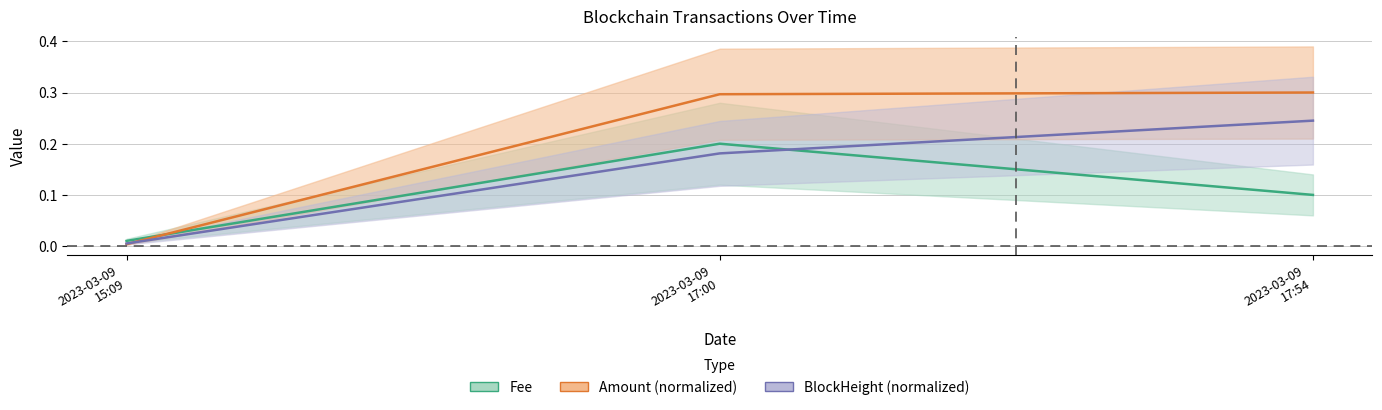

Which series has the widest spread of values?

Amount